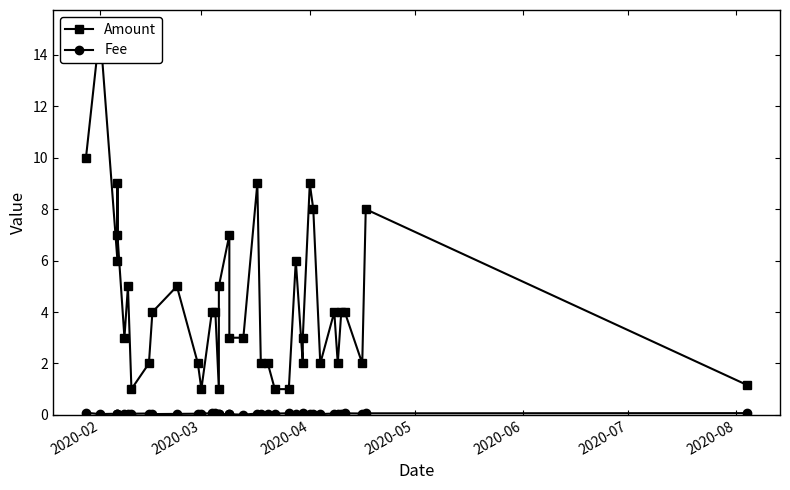

At how many categories does at least one series exceed 11?

1